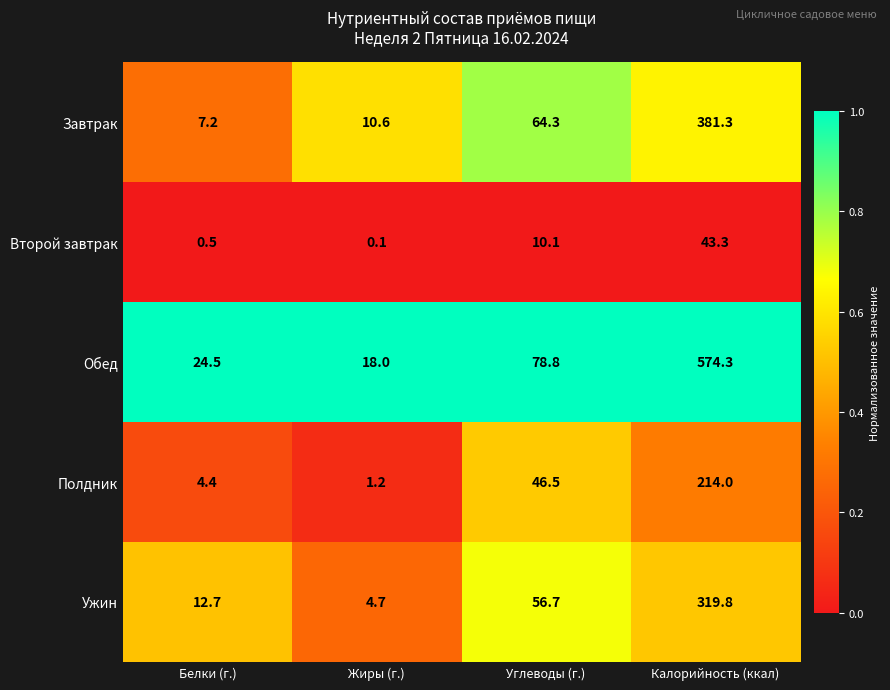

What is the sum of all Ужин values?

393.9